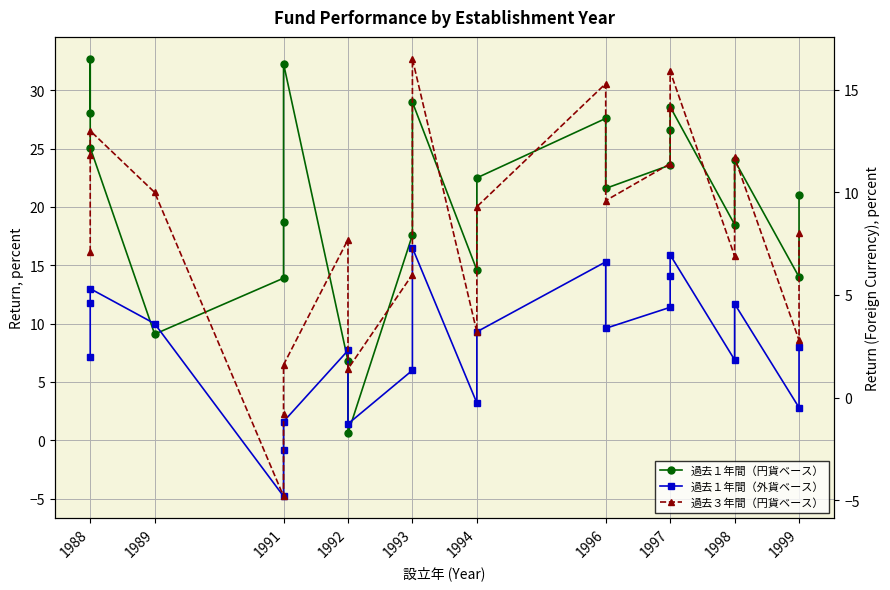

The 過去１年間（円貨ベース） series shows 21.6 at 1996. True or false?

True